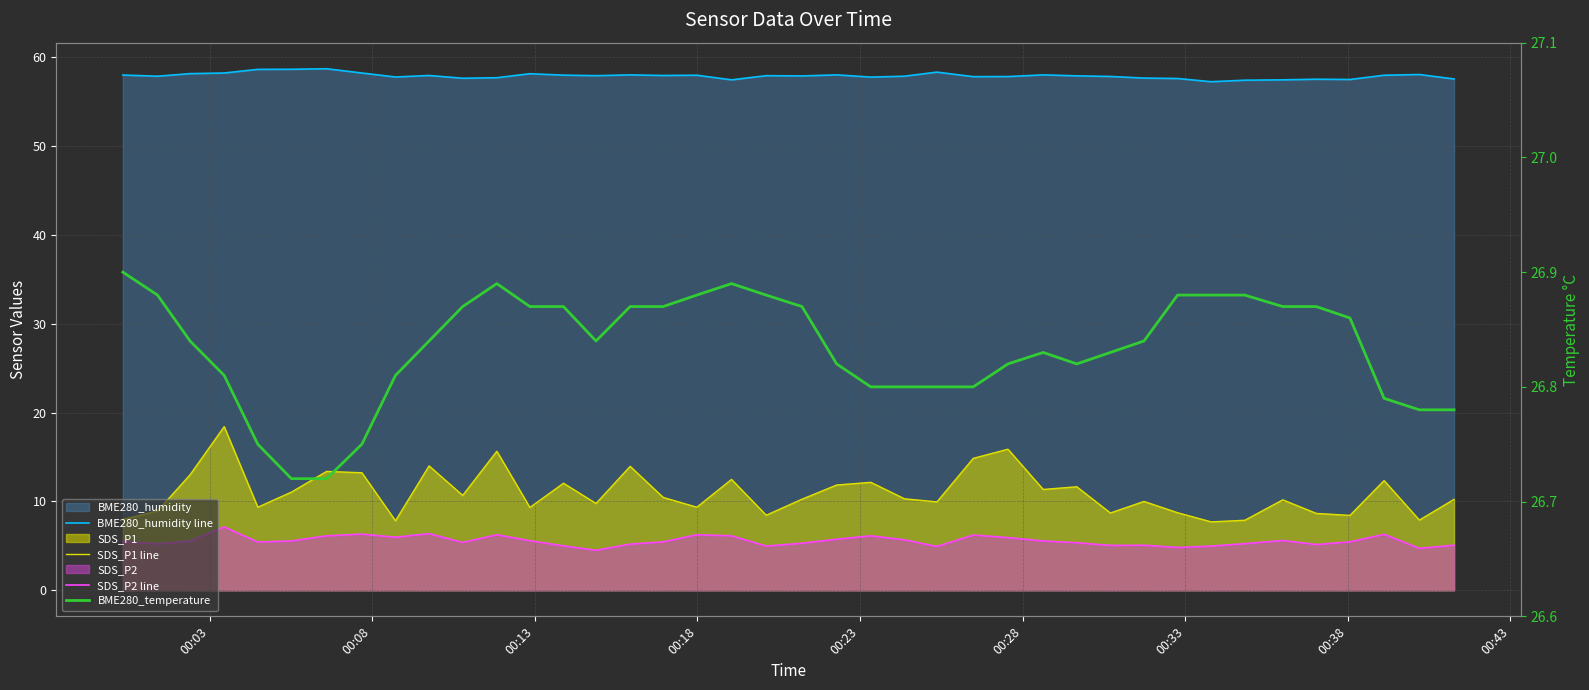

How many values in the SDS_P1 line series are below 10?

16